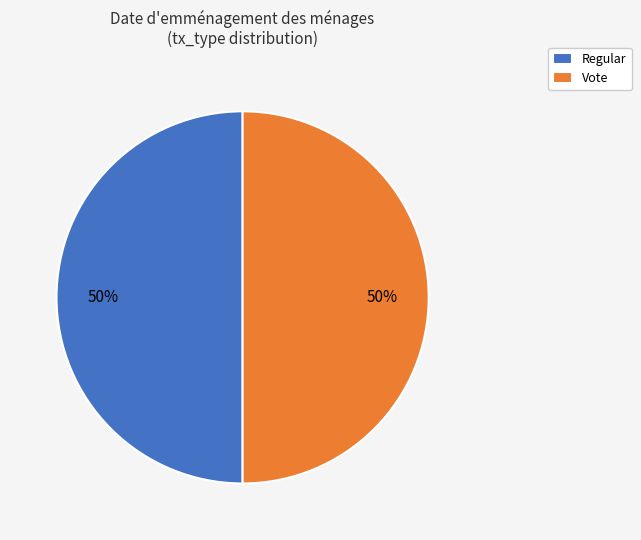

Do Vote and Regular together represent more than half of the pie?

Yes